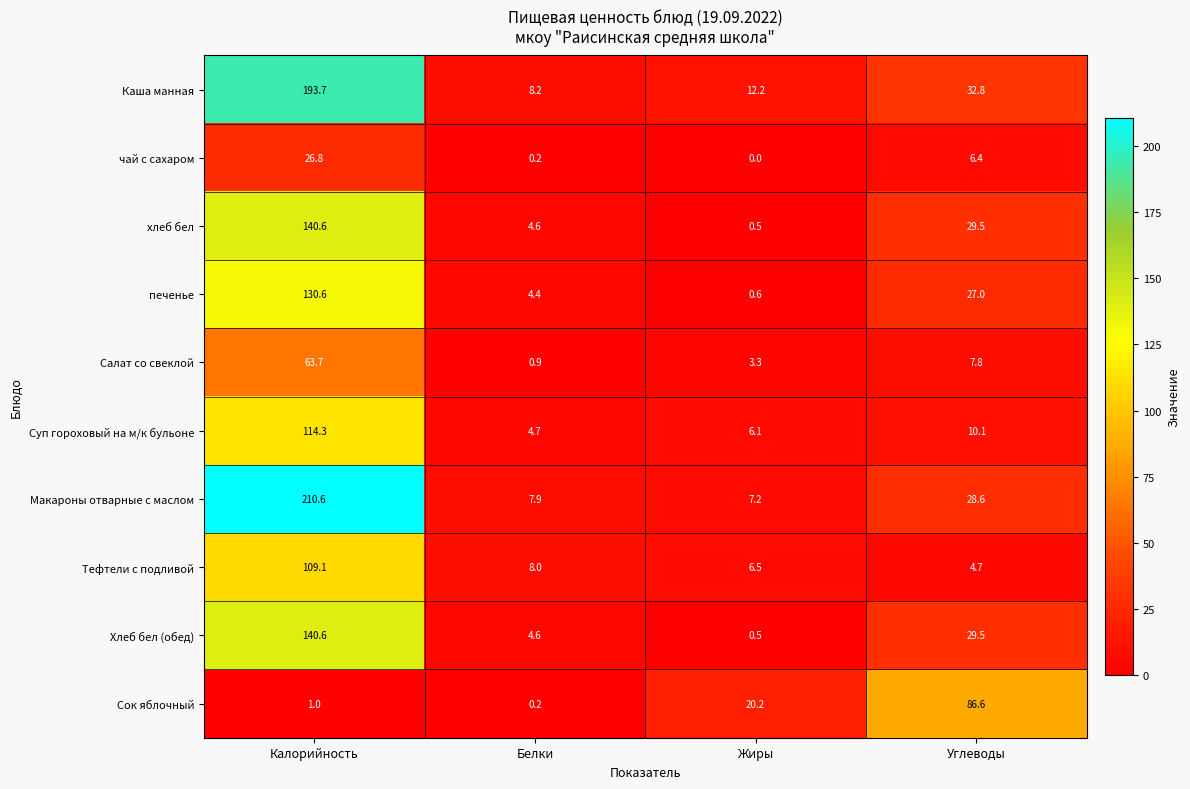

The Салат со свеклой series shows 1.3 at Белки. True or false?

False